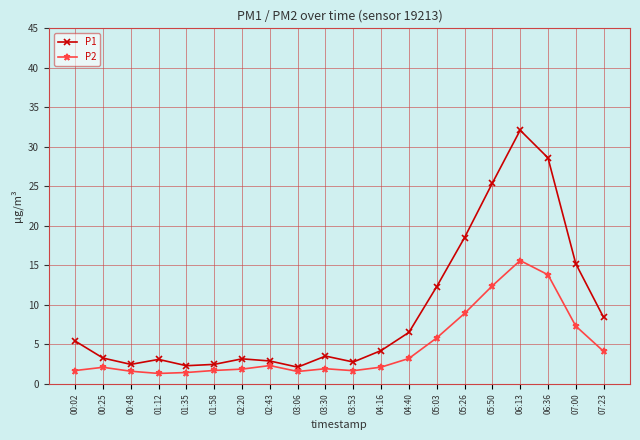

What are all the series names shown in the legend?

P1, P2